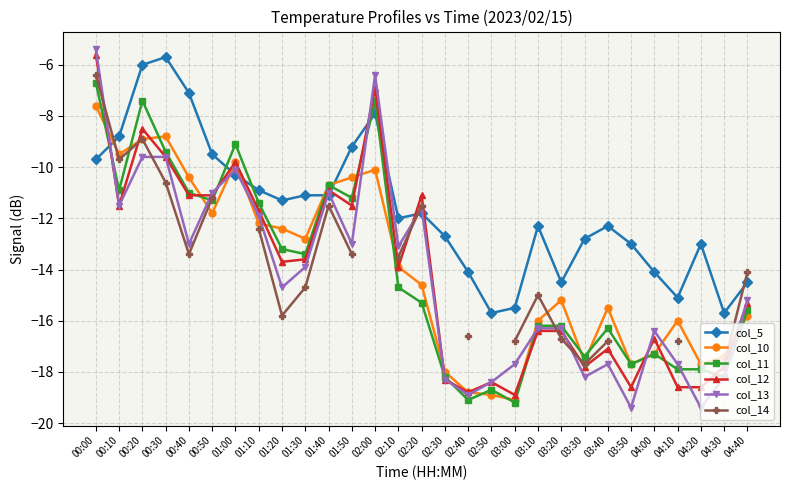

How many lines are shown in the chart?

6